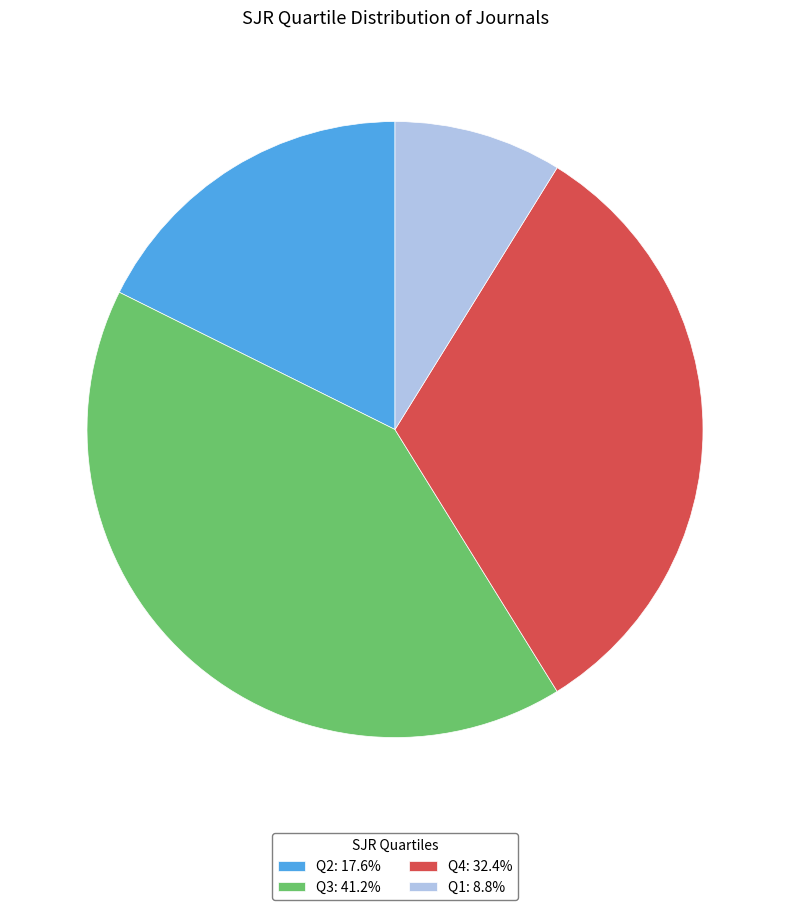

Approximately how many times larger is the value at Q4: 32.4% compared to Q3: 41.2%?

0.8